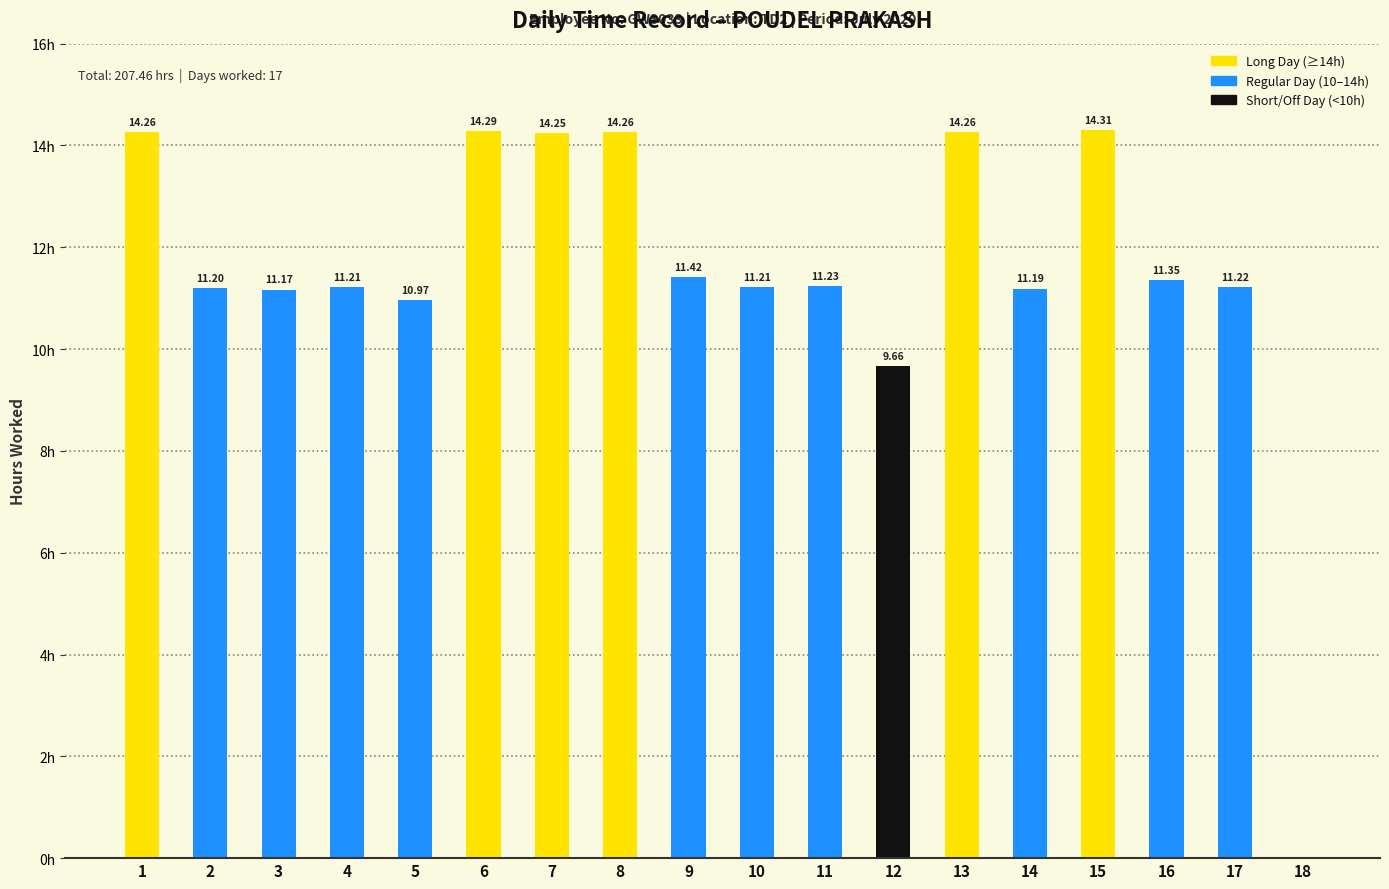

What is the difference between the values at 9 and 7?

2.8